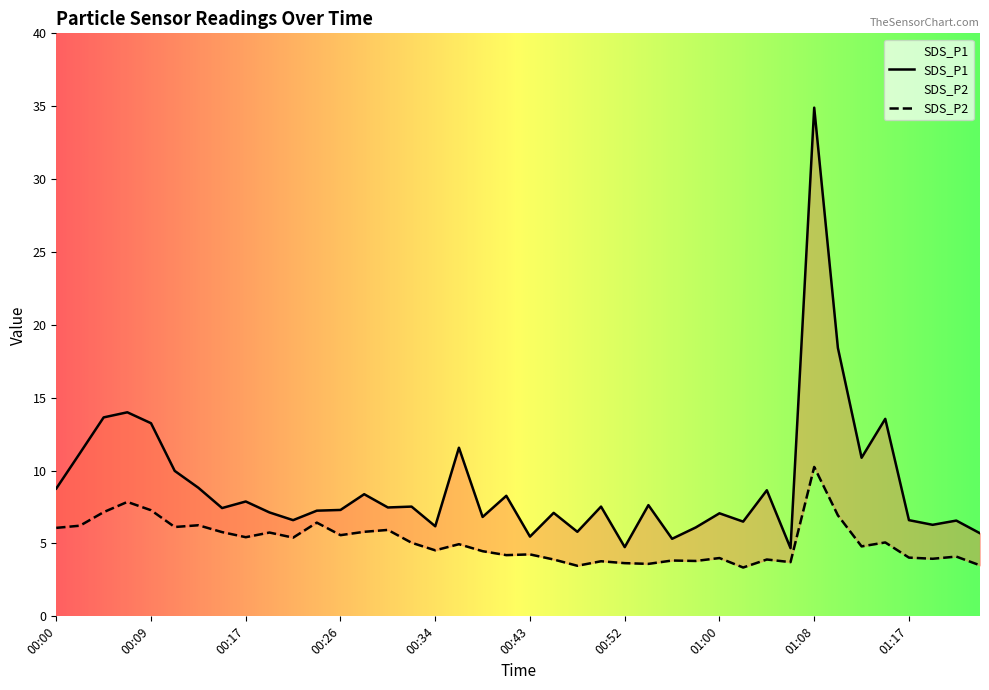

What is the sum of all SDS_P1 values?

359.0